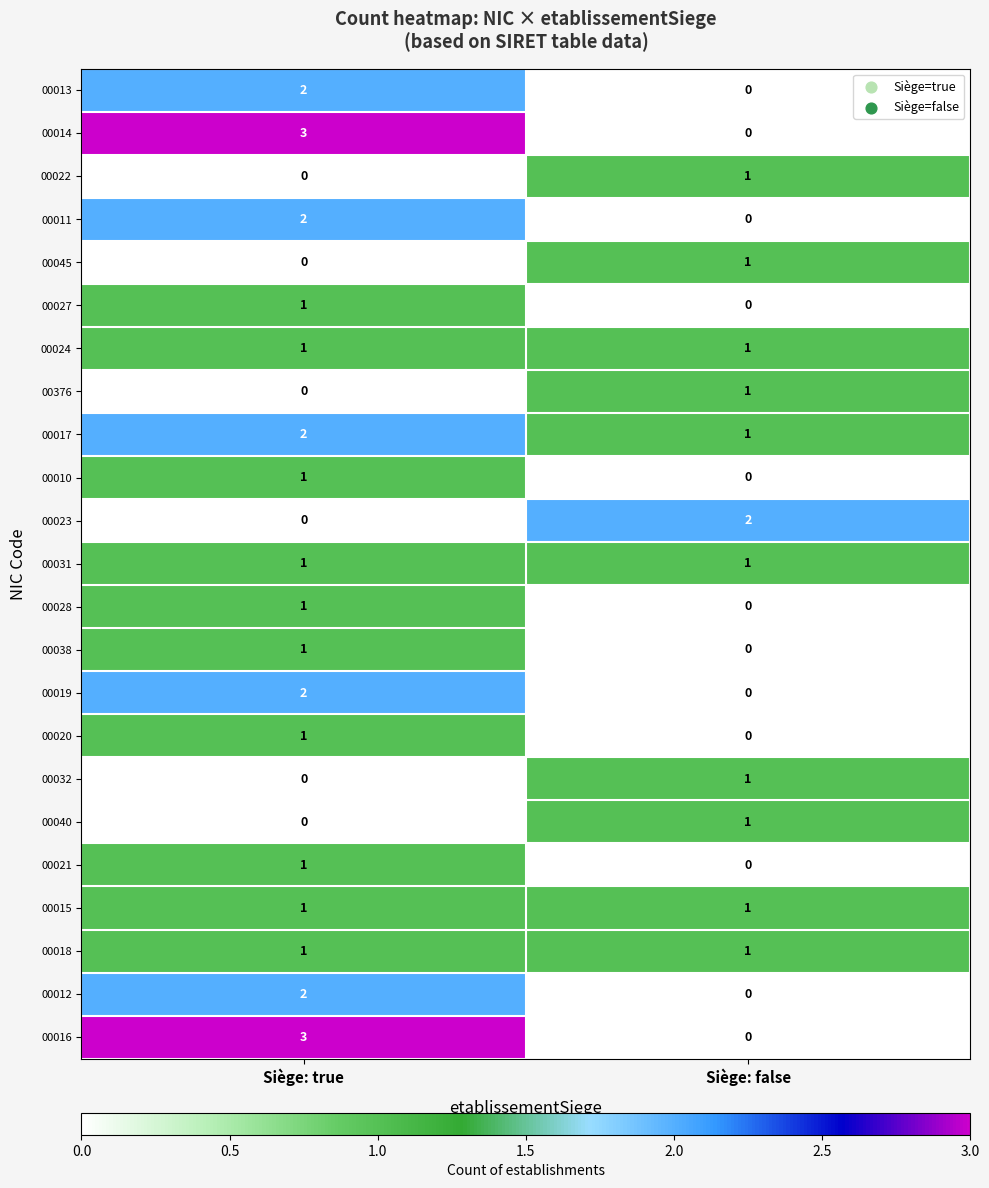

What is the spread (max minus min) of values at Siège: true?

3